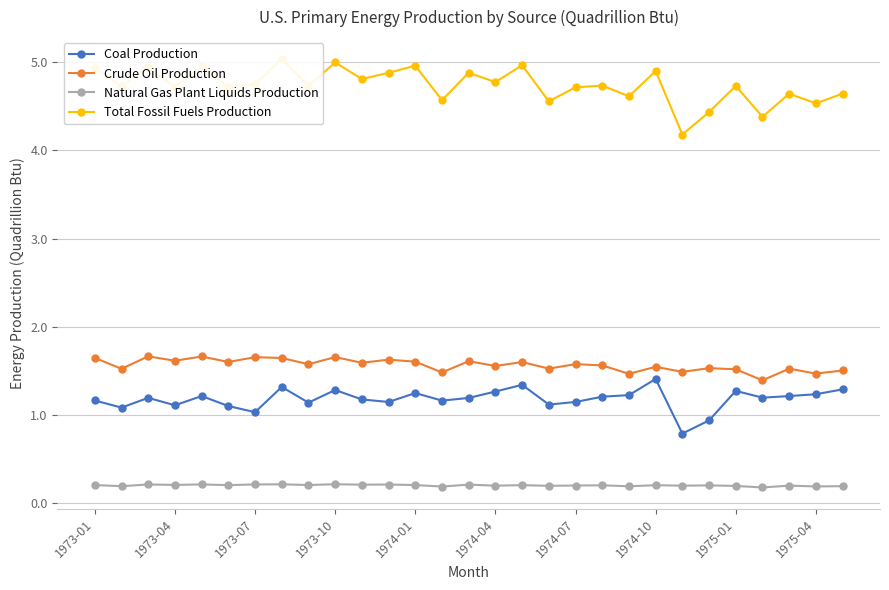

True or false: Total Fossil Fuels Production and Coal Production intersect in this chart.

False